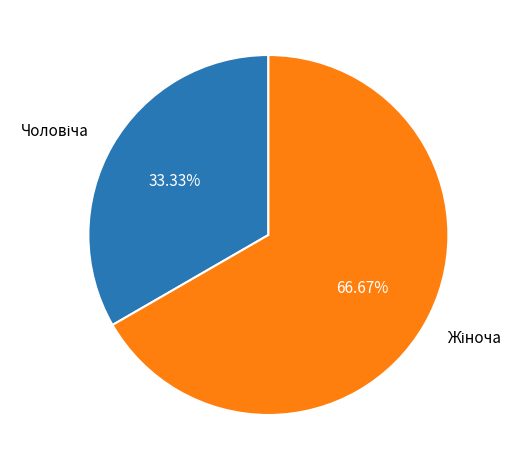

To the nearest percent, what is the average slice percentage?

50%